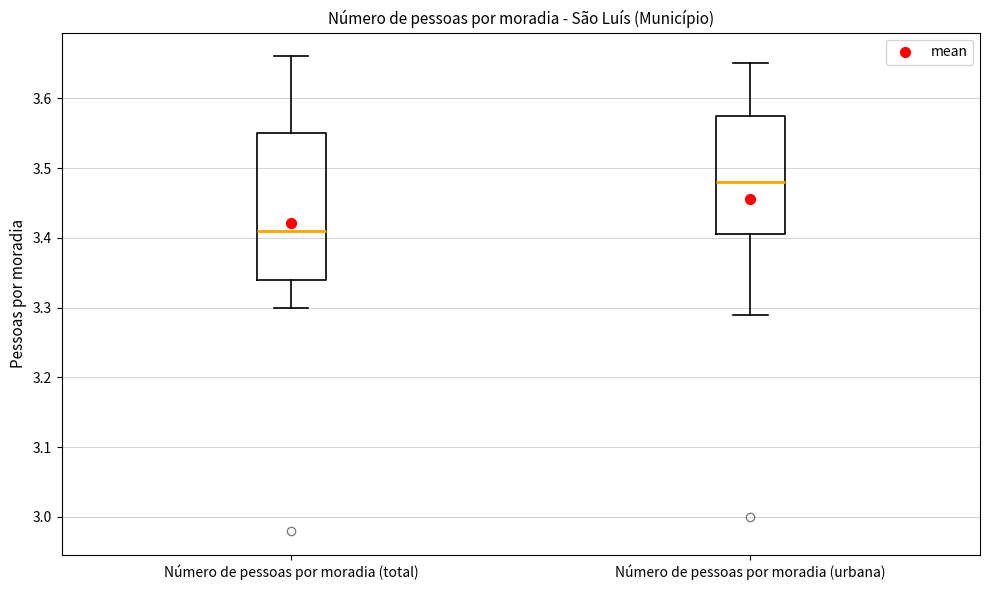

Reading left to right, transcribe this box plot: for each box, give where its median line is, the range the box spans, and where its two whiskers end, as read against the y-axis. The values are not printed on the chart, so give them approximately, as read against the axis.

Número de pessoas por moradia (total): median 3.41, box 3.34 to 3.55, whiskers 3.30 to 3.66
Número de pessoas por moradia (urbana): median 3.48, box 3.41 to 3.58, whiskers 3.29 to 3.65